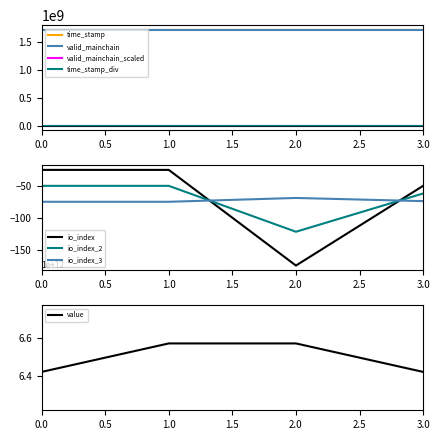

True or false: time_stamp and time_stamp_div intersect in this chart.

False